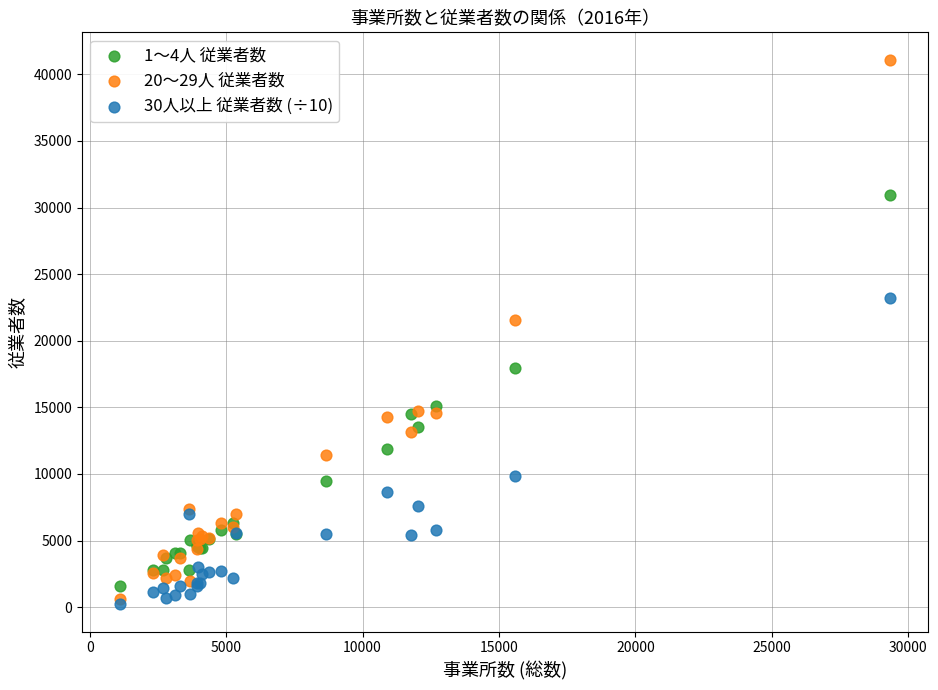

What are all the series names shown in the legend?

1～4人 従業者数, 20～29人 従業者数, 30人以上 従業者数 (÷10)